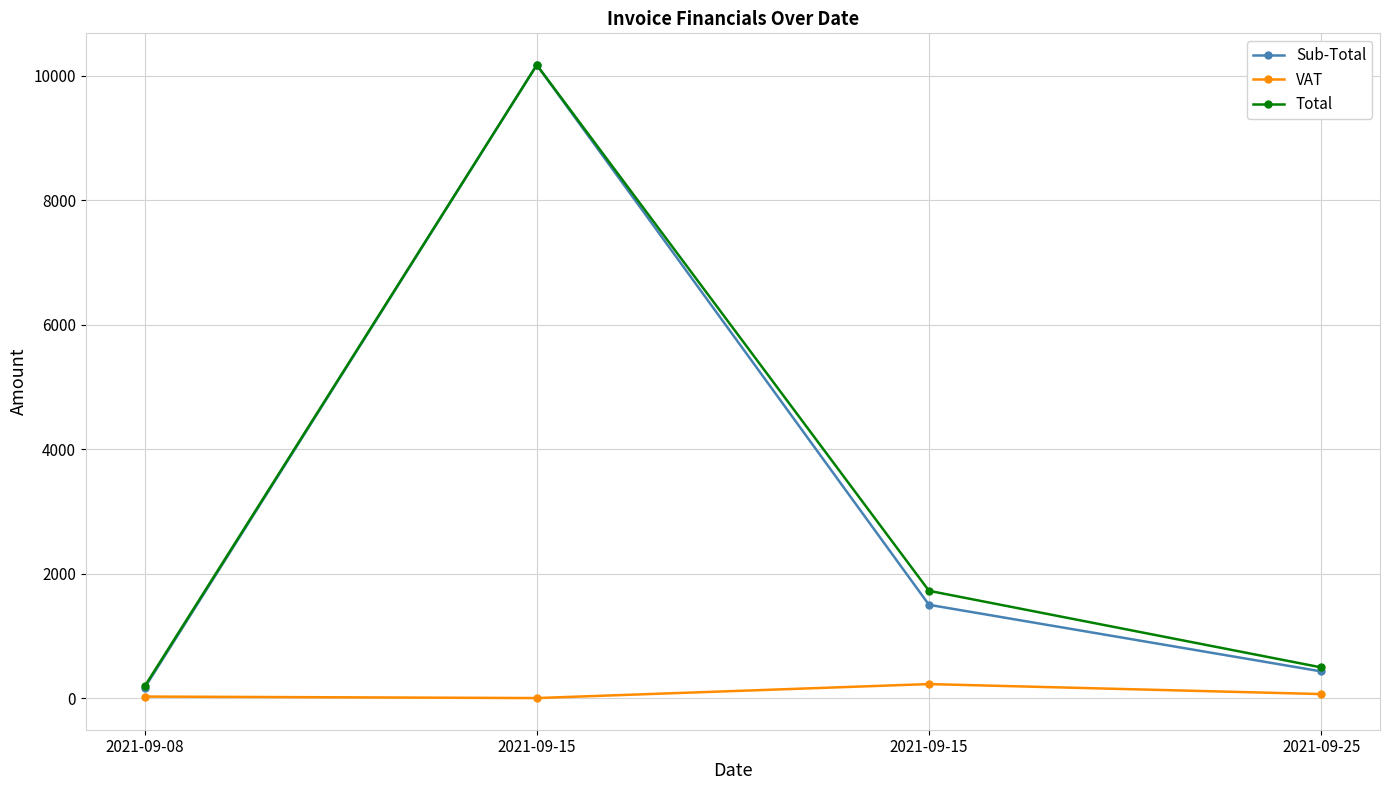

What are all the series names shown in the legend?

Sub-Total, VAT, Total